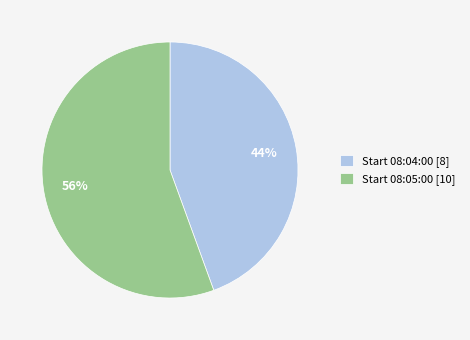

Count the number of slices in the pie.

2